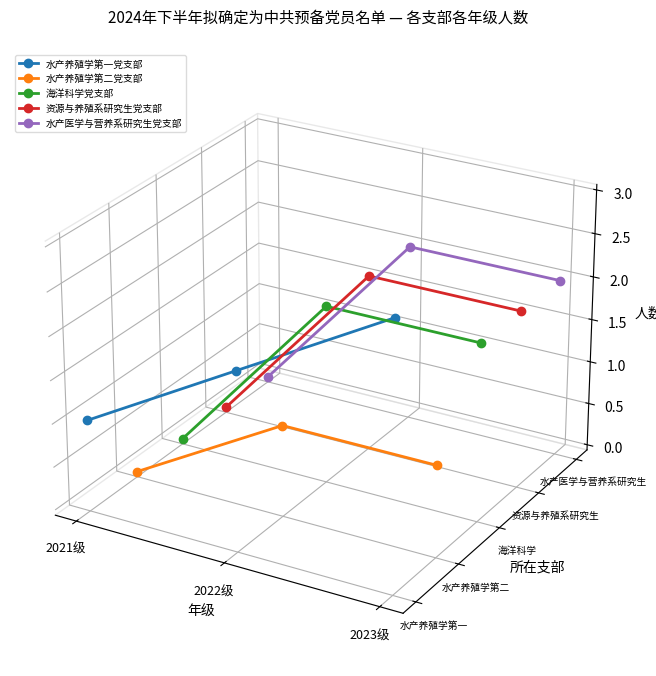

Rank the series by their maximum value, from highest to lowest.

水产医学与营养系研究生党支部, 资源与养殖系研究生党支部, 海洋科学党支部, 水产养殖学第一党支部, 水产养殖学第二党支部